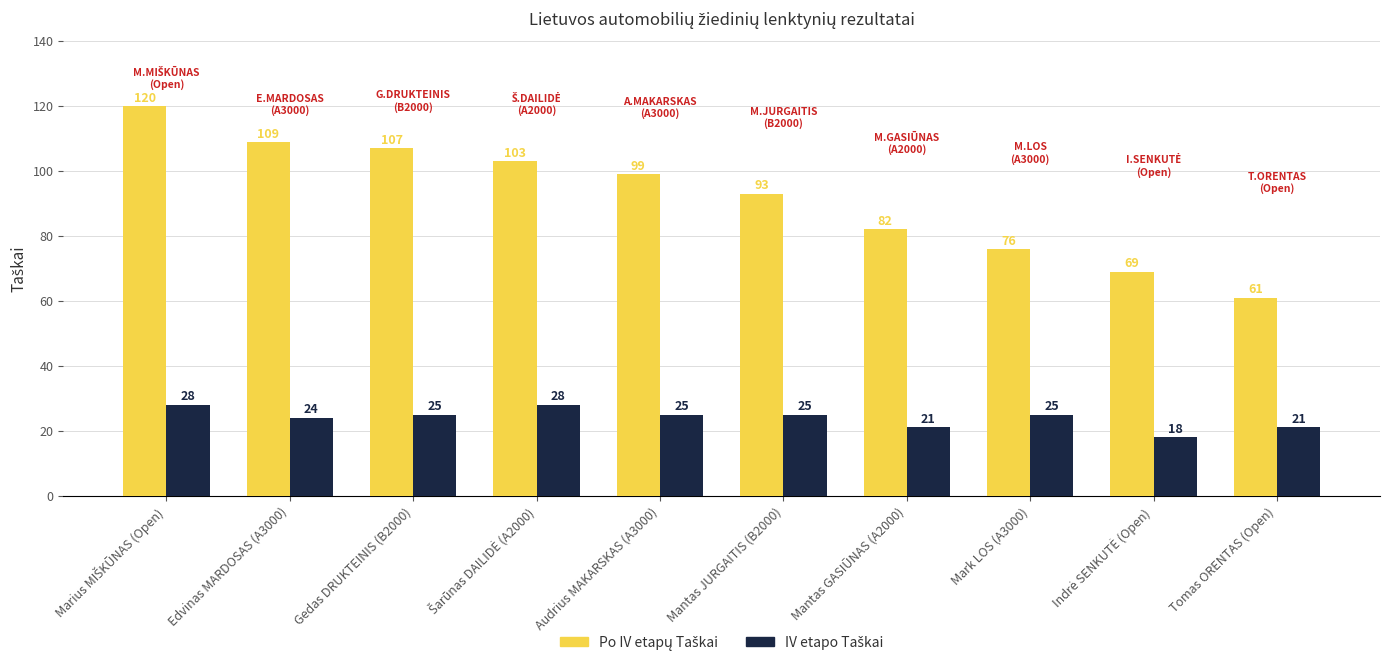

What is the minimum value shown in the chart?

18